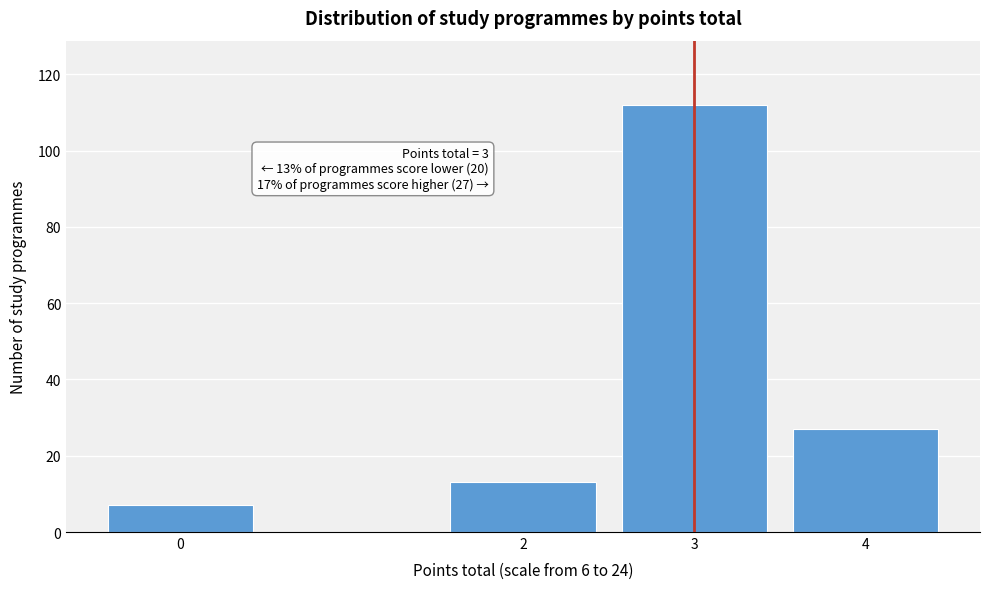

Reading left to right, transcribe all the data shown in this chart.

7	13	112	27